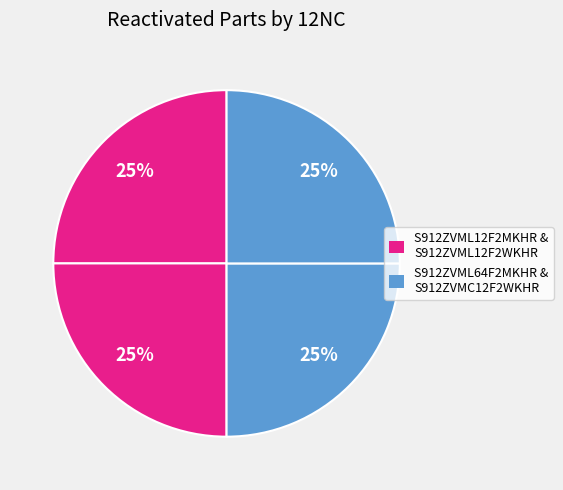

Count the number of slices in the pie.

4